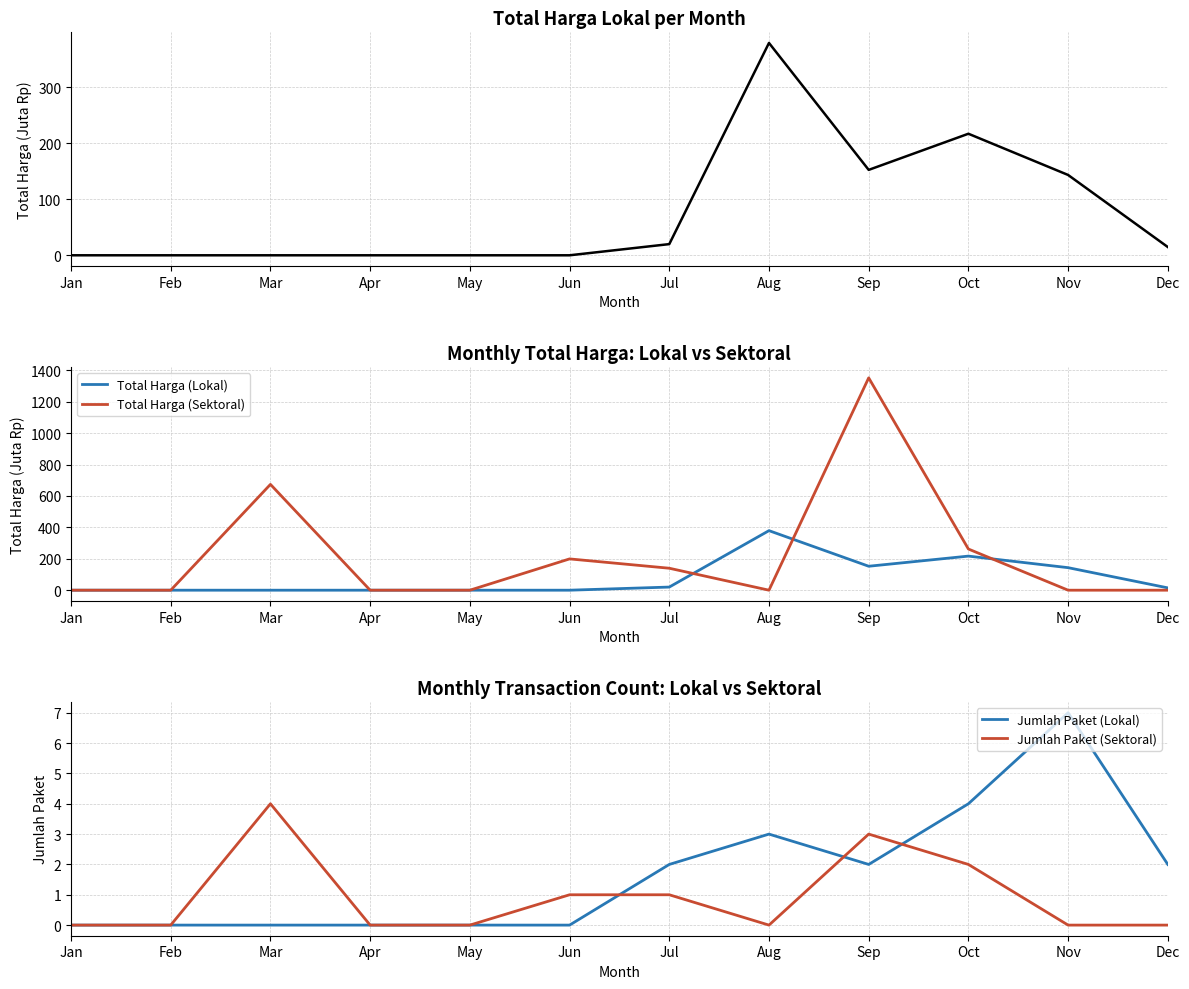

True or false: Jumlah Paket (Sektoral) and Jumlah Paket (Lokal) cross at least once.

True